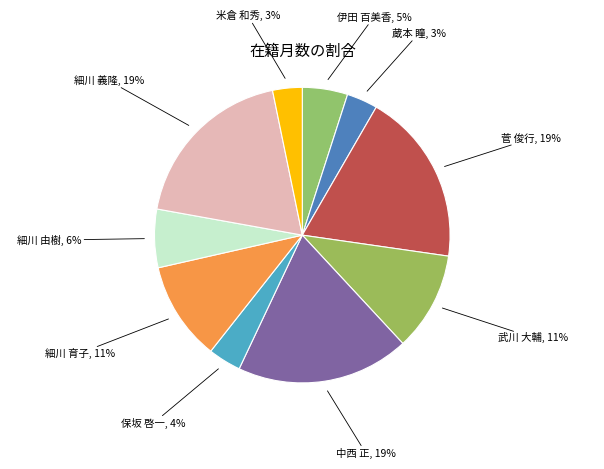

To the nearest percent, what portion does 細川 義隆, 19% represent?

19%